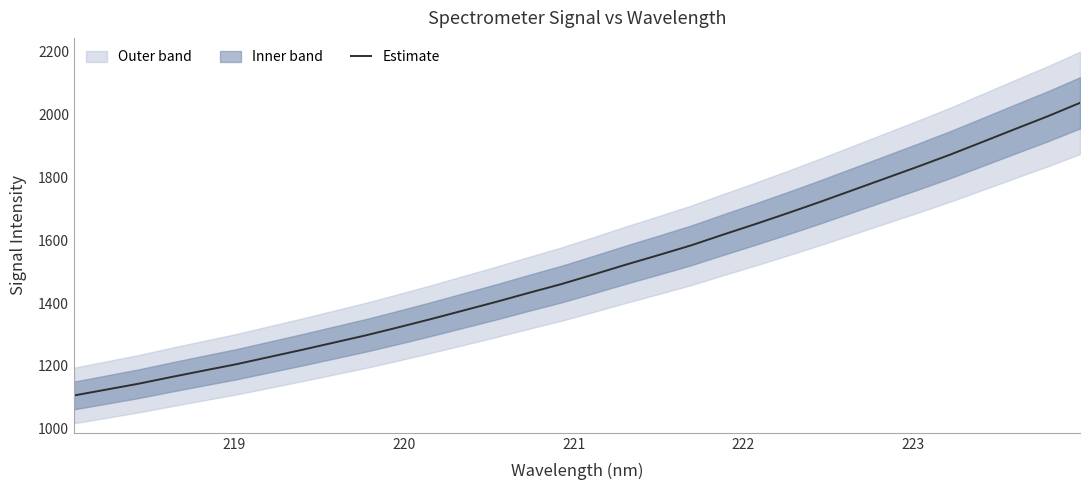

What is the highest value of the Estimate series?

2037.8